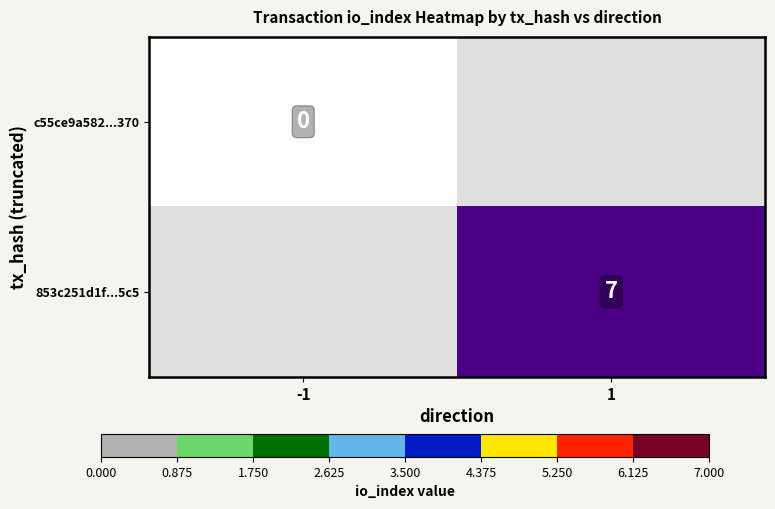

The 853c251d1f...5c5 series shows 7 at 1. True or false?

True